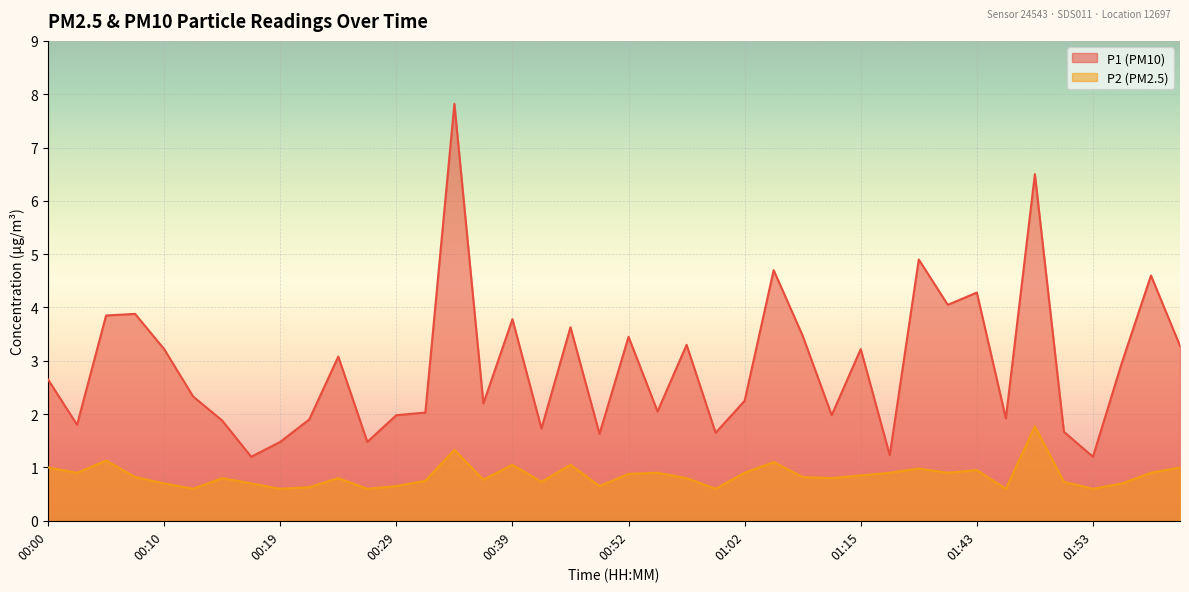

What is the sum of the P1 values at 00:32 and 00:50?

3.7